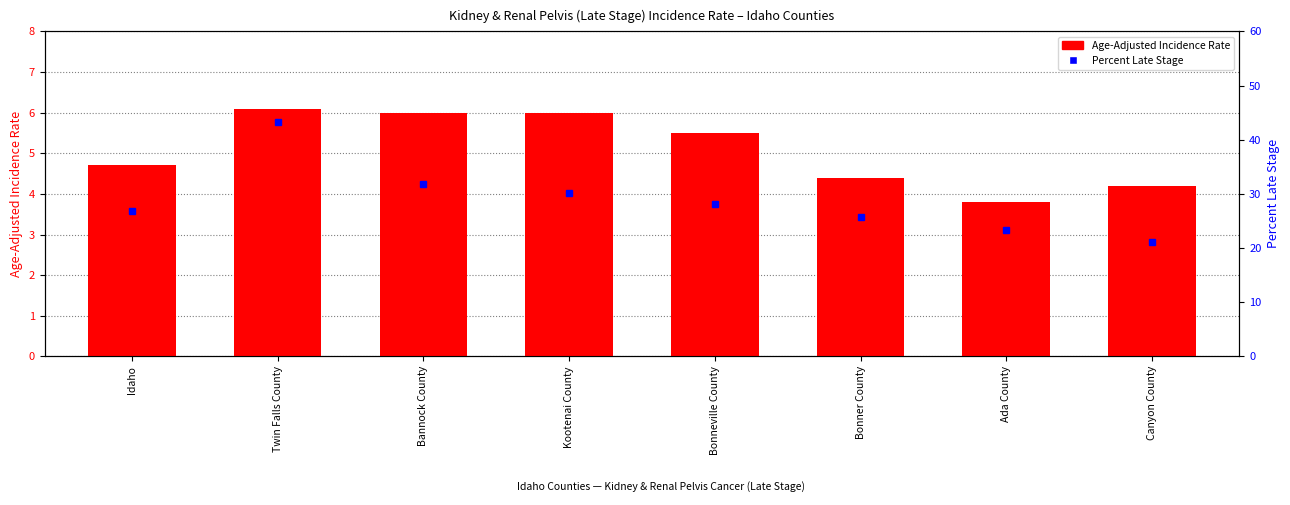

What is the average value of the Percent Late Stage series?

28.8